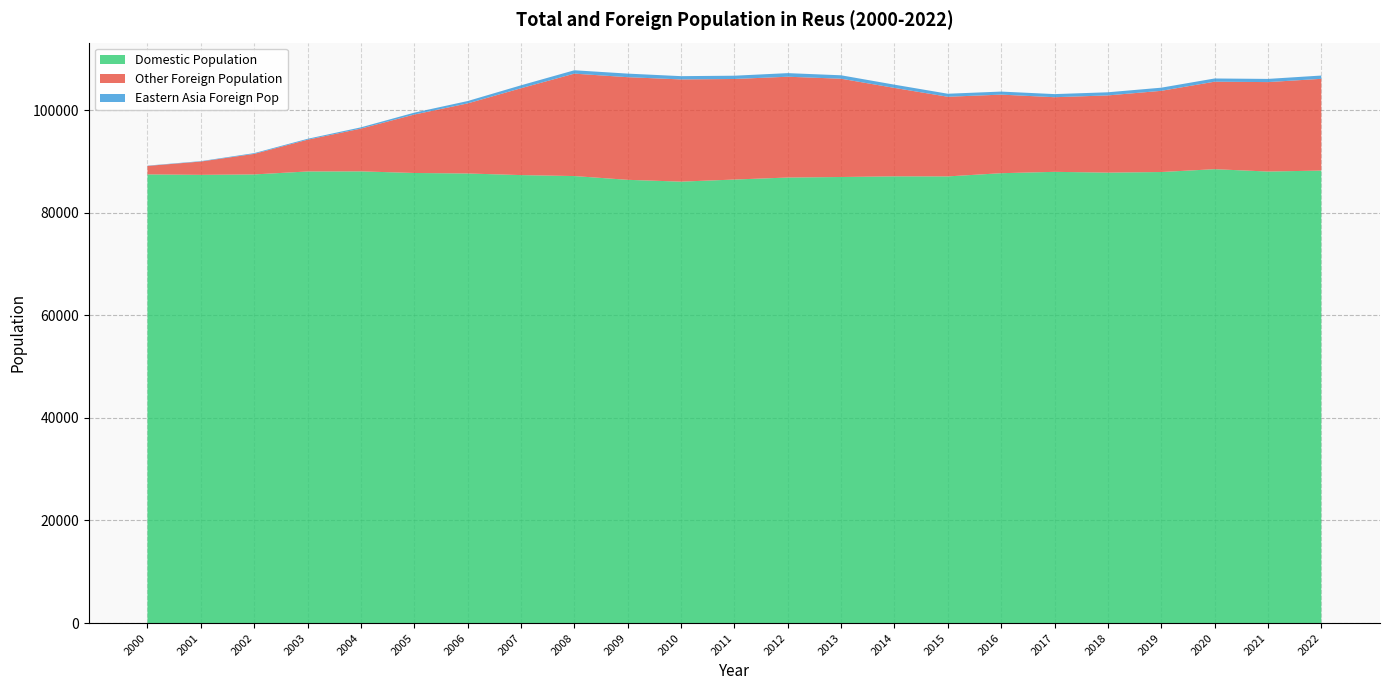

Reading right to left, extract all data points from this chart.

Total Population: 106741	106084	106168	104373	103477	103123	103615	103194	104962	106790	107211	106709	106622	107118	107770	104835	101767	99505	96642	94407	91616	90056	89179
Foreign Population: 18527	18058	17683	16441	15661	15156	15913	16117	17874	19830	20353	20243	20565	20707	20626	17502	14119	11760	8582	6366	4155	2674	1710
Eastern Asia Foreign Pop: 641	620	627	613	611	608	594	591	633	670	702	639	638	697	658	570	461	368	246	180	148	80	59